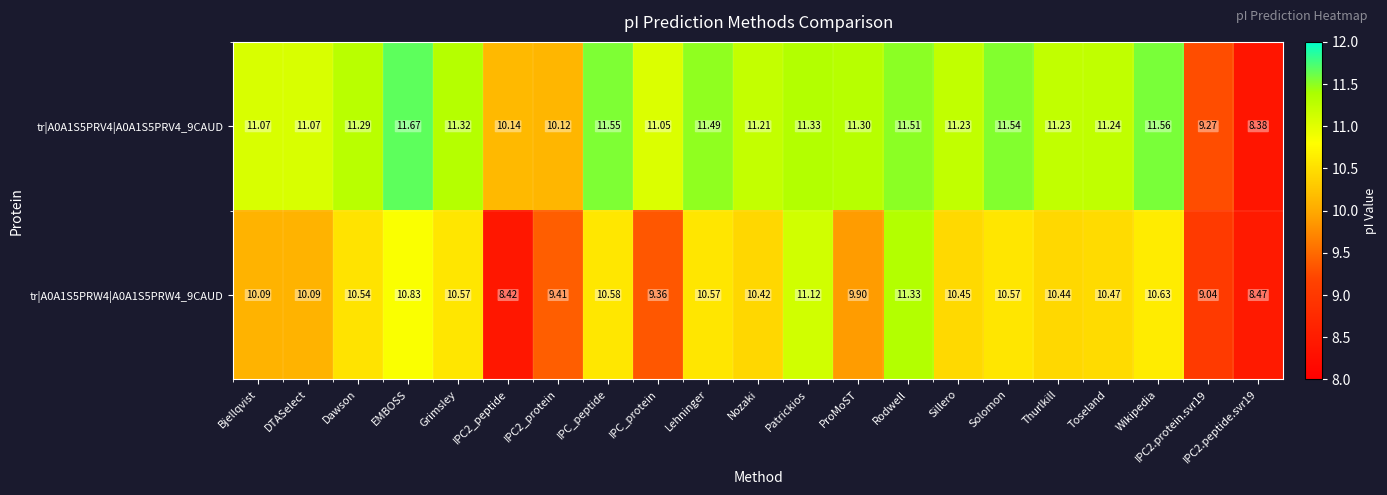

At which label does tr|A0A1S5PRW4|A0A1S5PRW4_9CAUD first exceed 10?

Bjellqvist